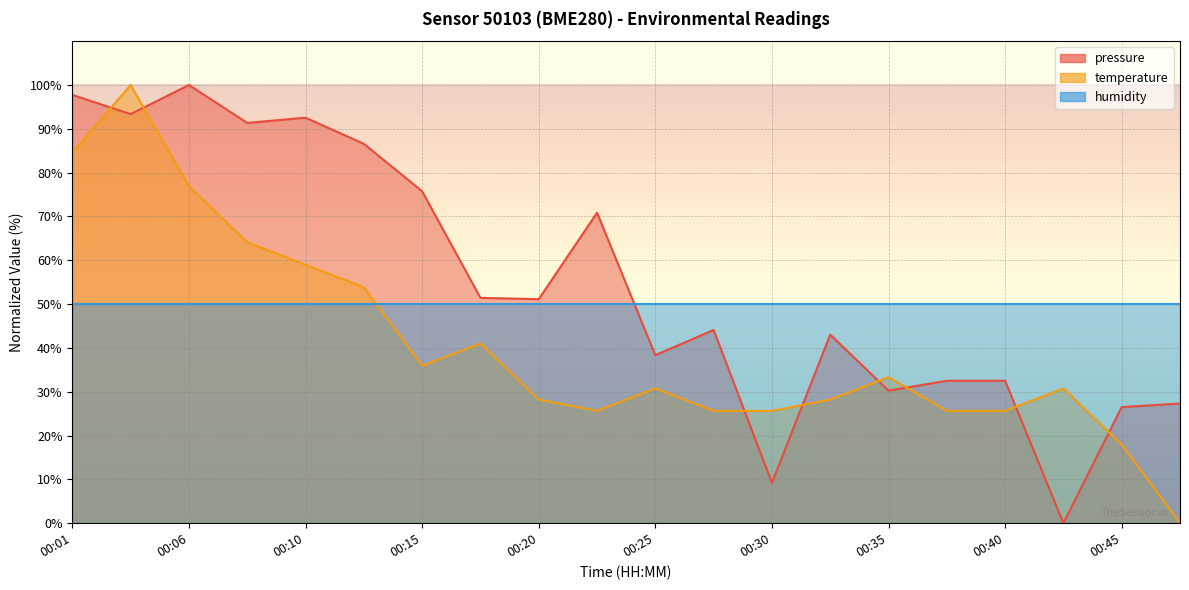

Which has a higher value, 00:42 or 00:40?

00:40